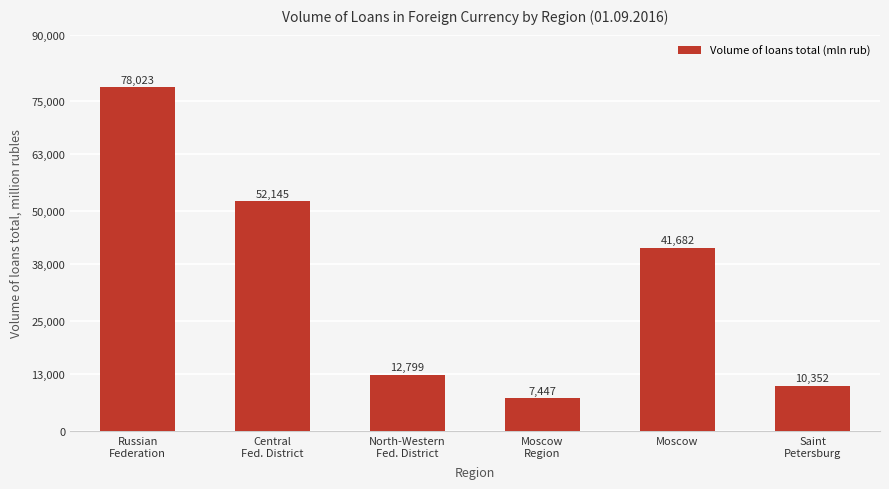

Which category has the highest value across all series?

Russian
Federation